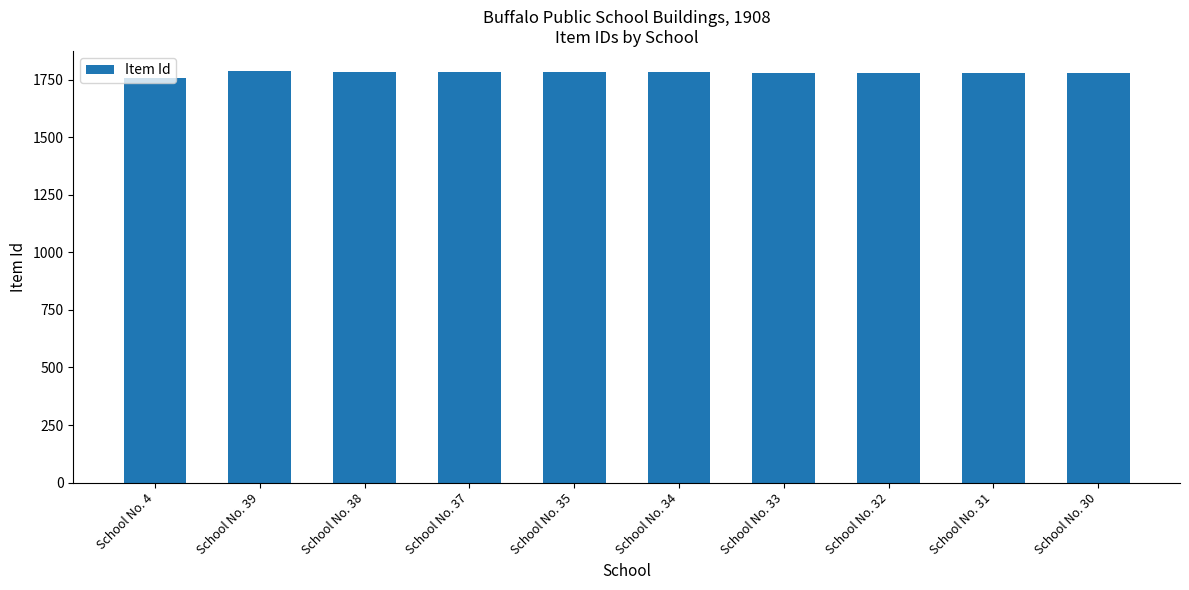

The value at School No. 32 is 1779. True or false?

True